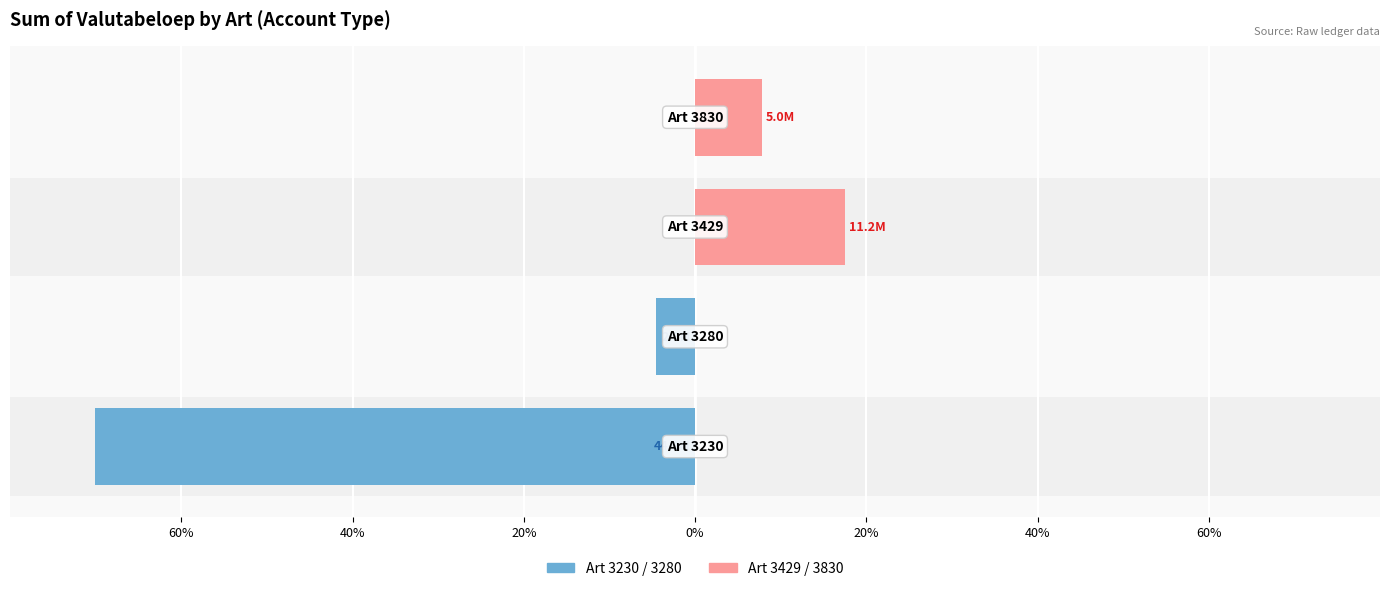

Is it true that Art 3429 / 3830 equals 27.7 at 20%?

False